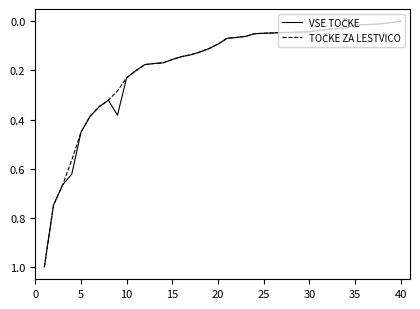

What is the greatest value displayed?

1.0